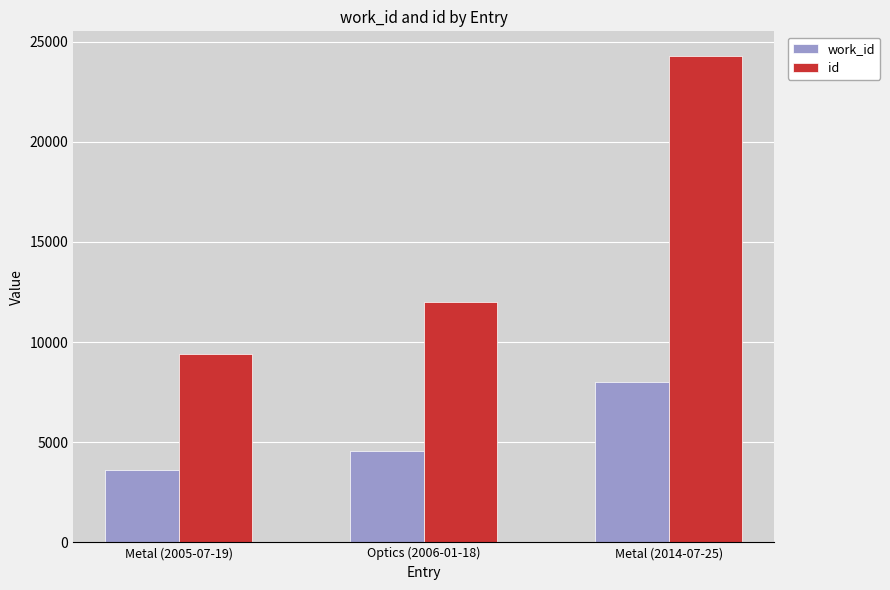

How many bars are there in total?

6